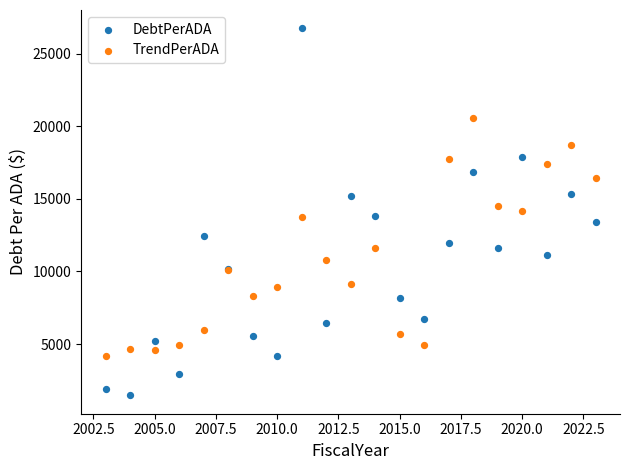

Which series has the largest Y range (max minus min)?

DebtPerADA